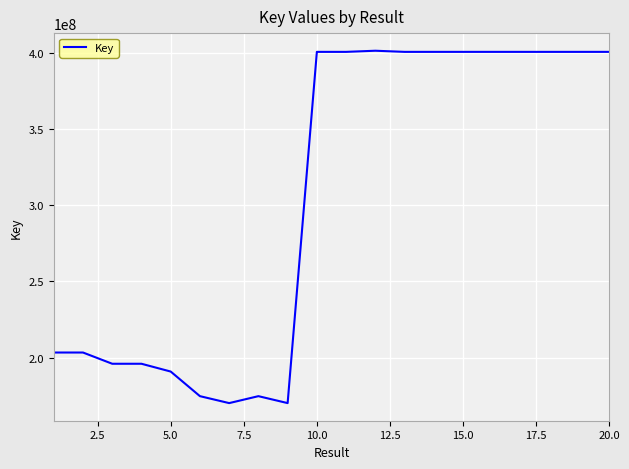

What is the difference between the maximum and minimum values?

231386654